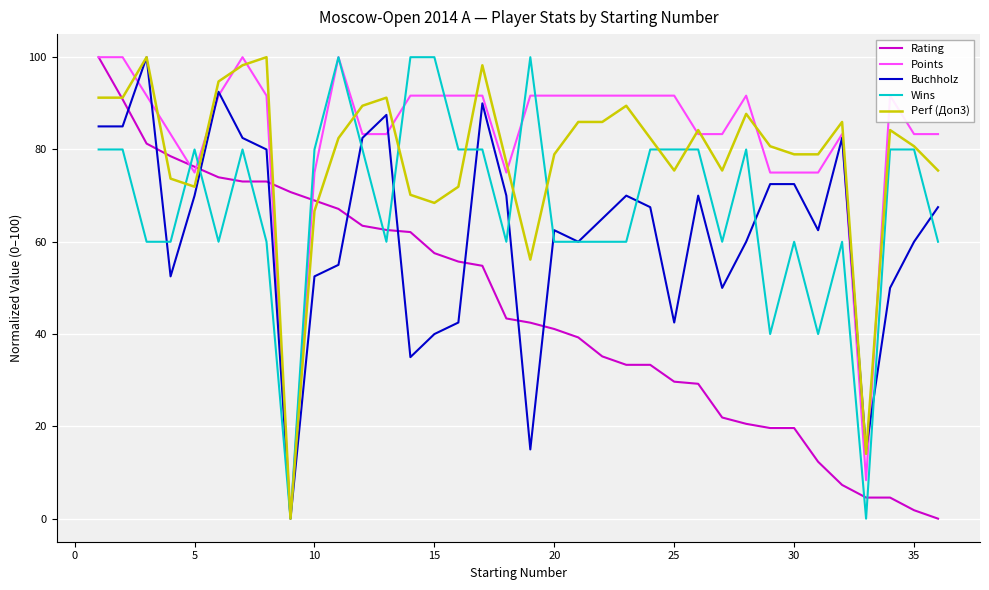

What is the sum of all Rating values?

1649.3